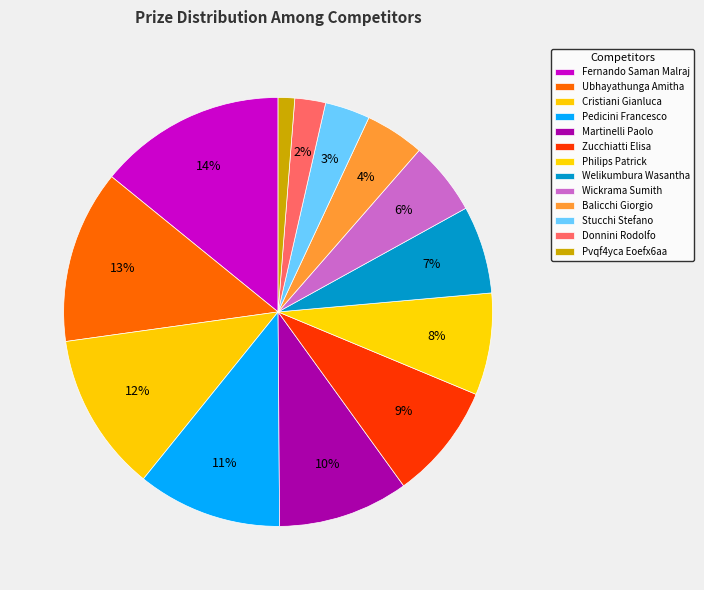

How many slices are in this pie chart?

13